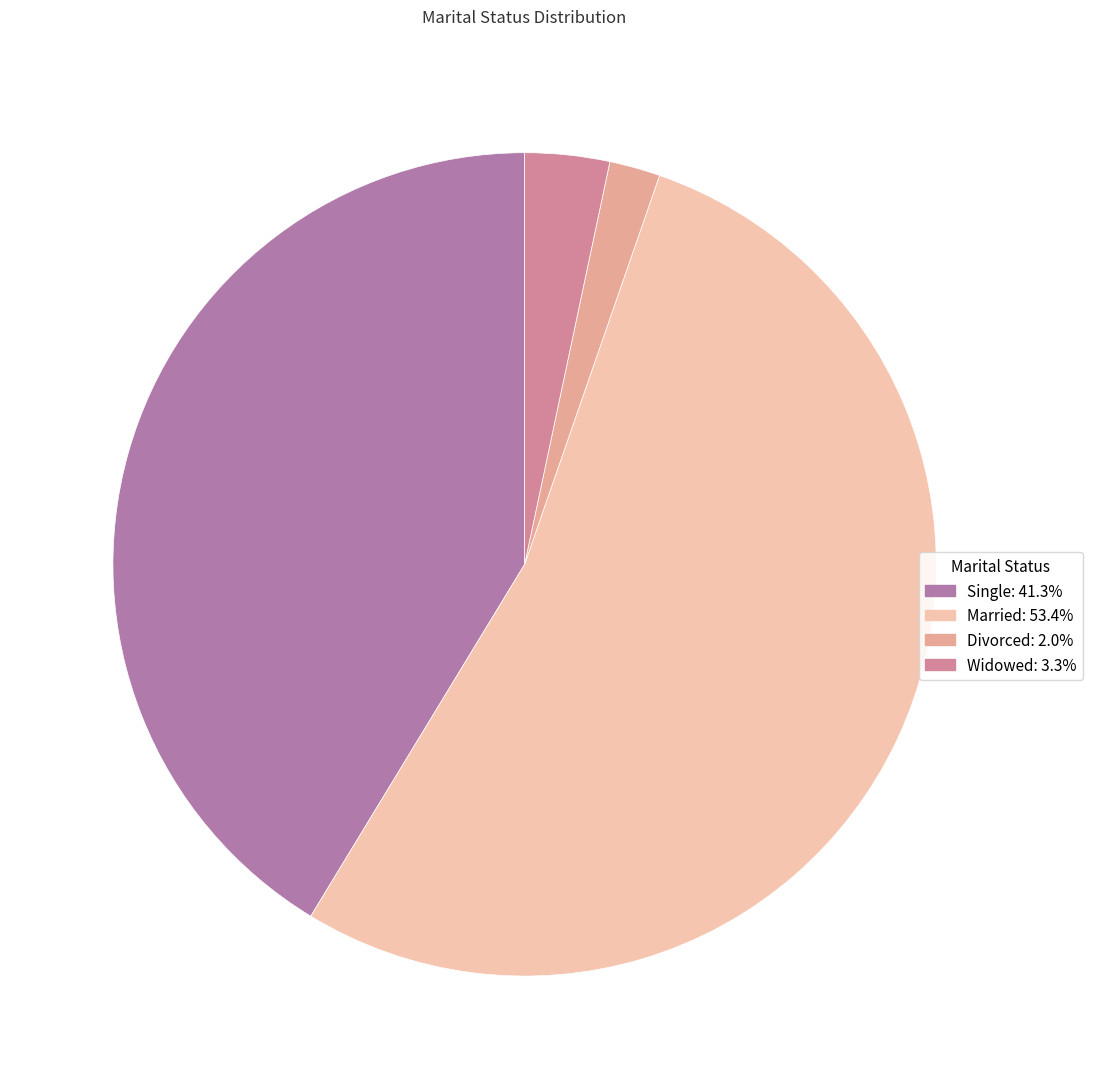

Does any single category account for the majority?

Yes